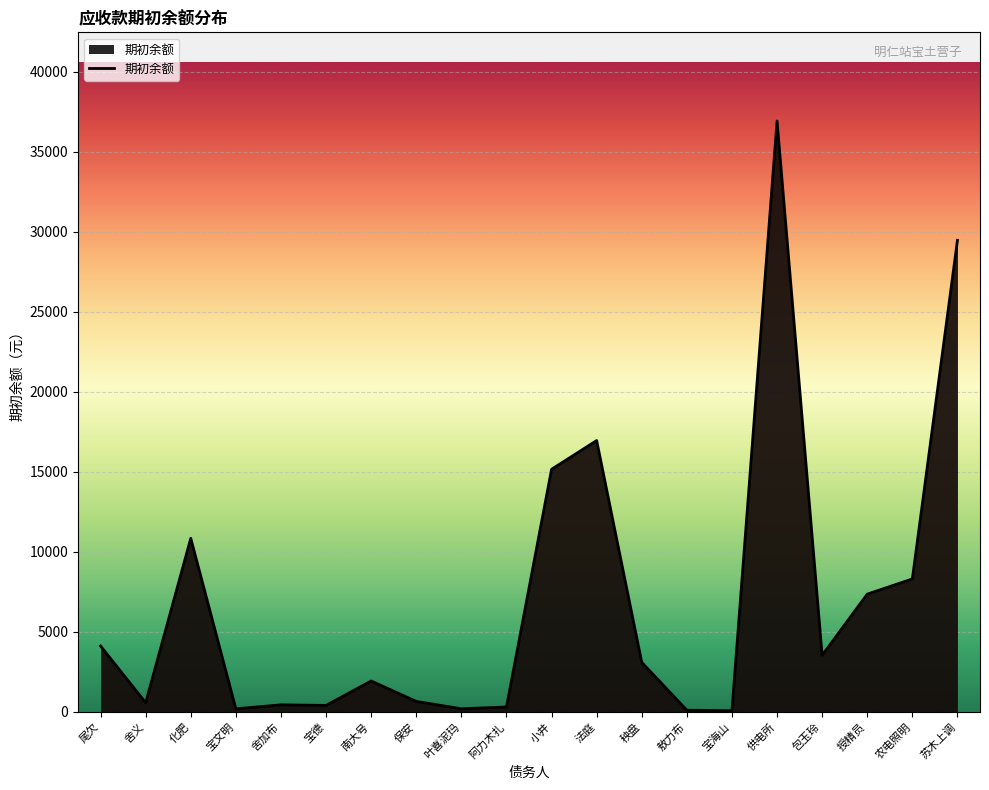

Does the chart display data point markers on the line(s)?

No